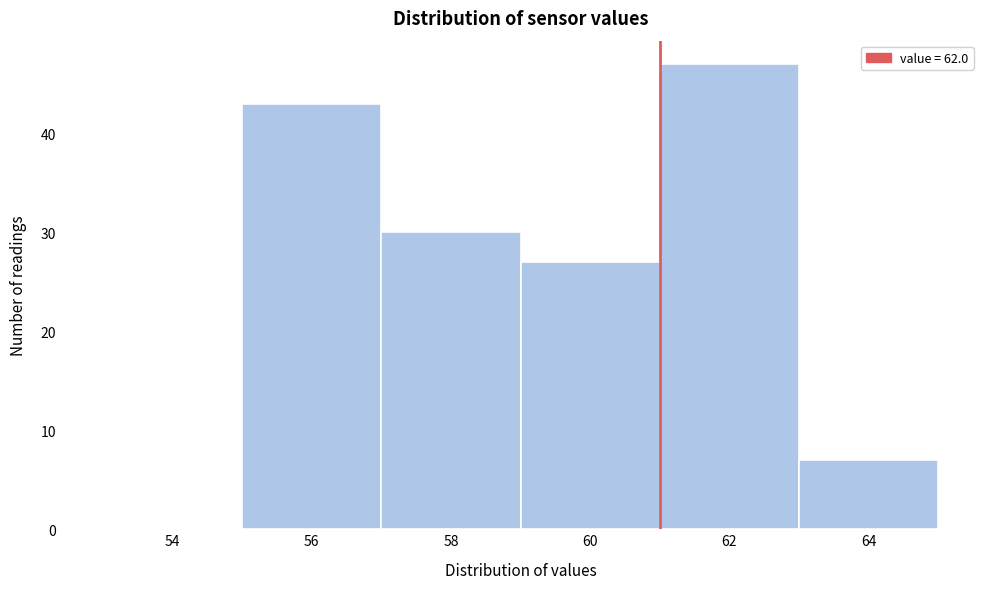

Reading right to left, extract all data points from this chart.

64=7	62=47	60=27	58=30	56=43	54=0